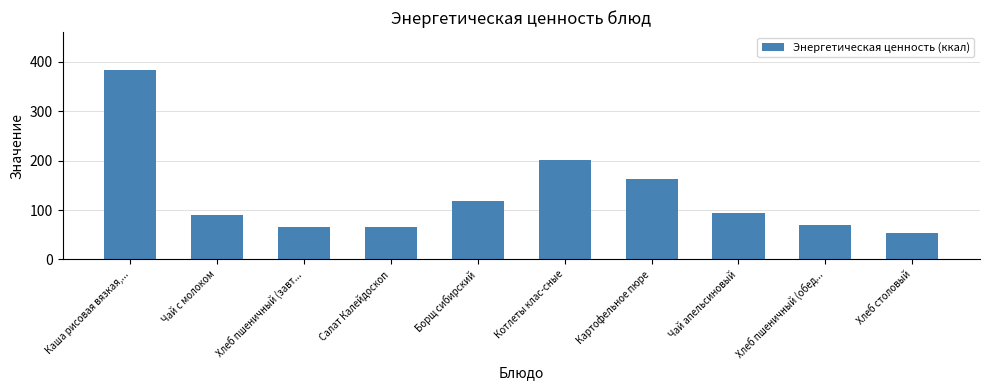

What is the label of the 7th bar from the left?

Картофельное пюре